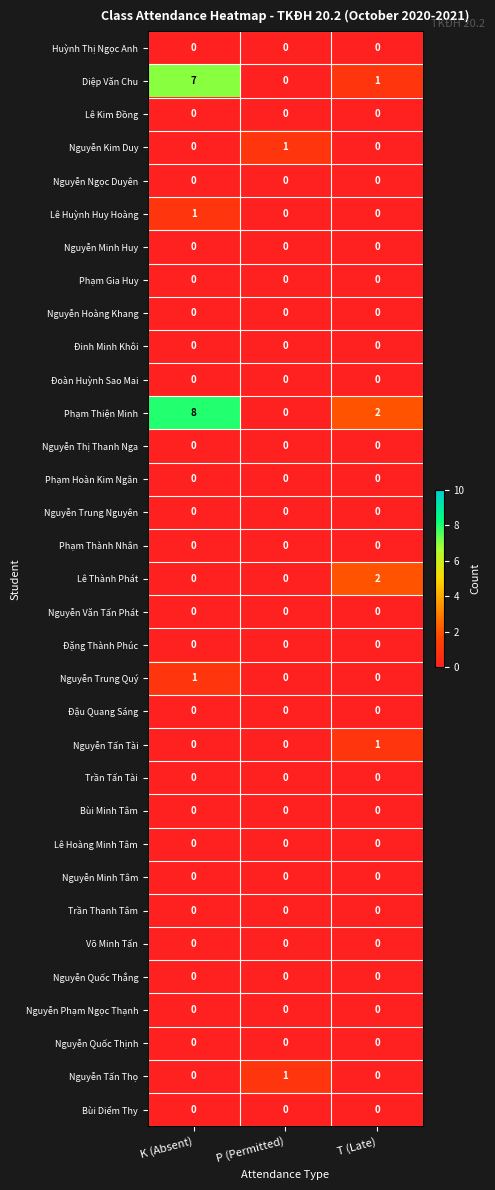

At which label does Diệp Văn Chu reach its peak?

K (Absent)